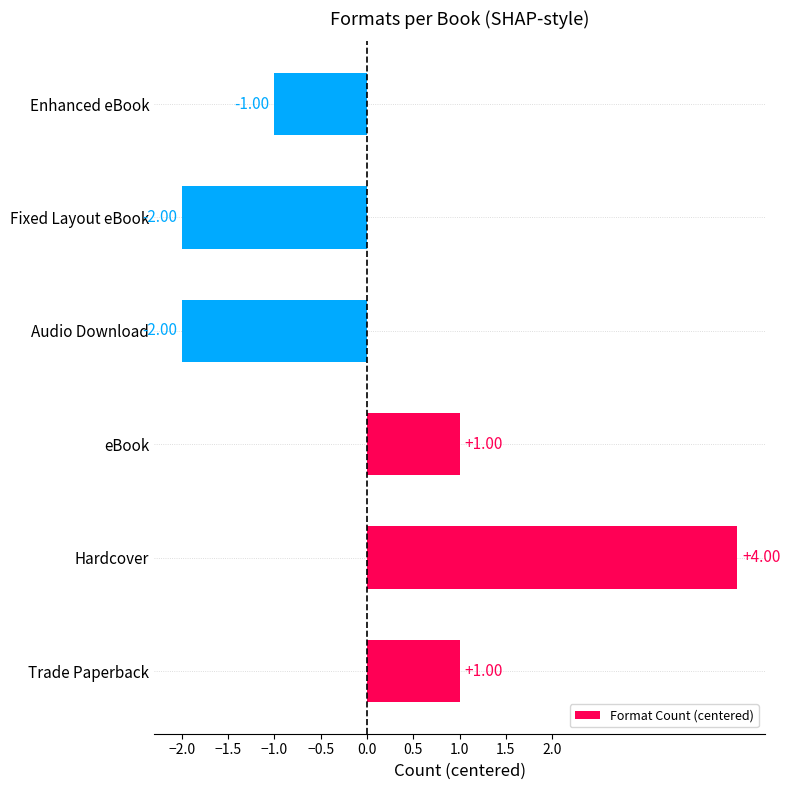

What is the difference between the maximum and second lowest values?

6